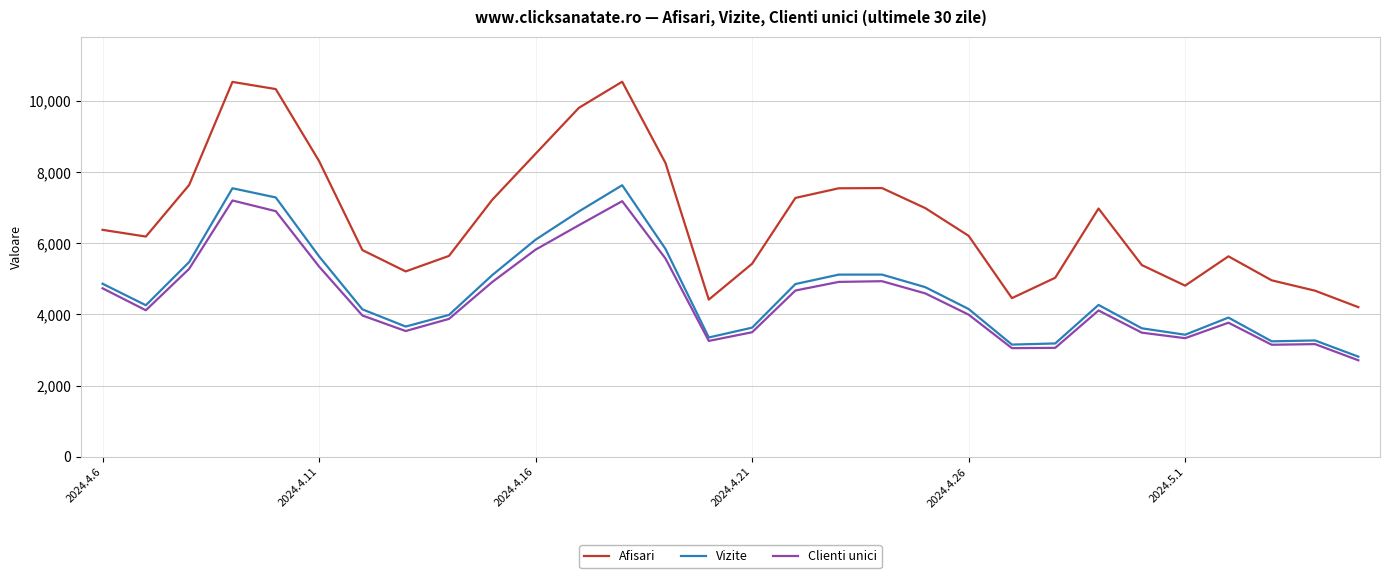

Which series has the largest total across all categories?

Afisari